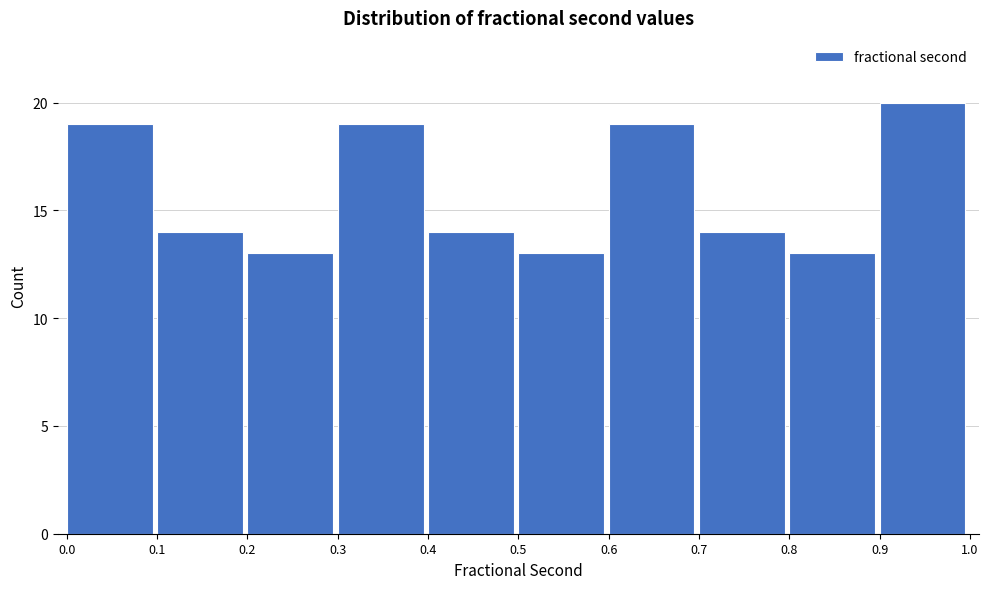

Reading right to left, what are all the values shown in this chart?

0.9=20	0.8=13	0.7=14	0.6=19	0.5=13	0.4=14	0.3=19	0.2=13	0.1=14	0.0=19